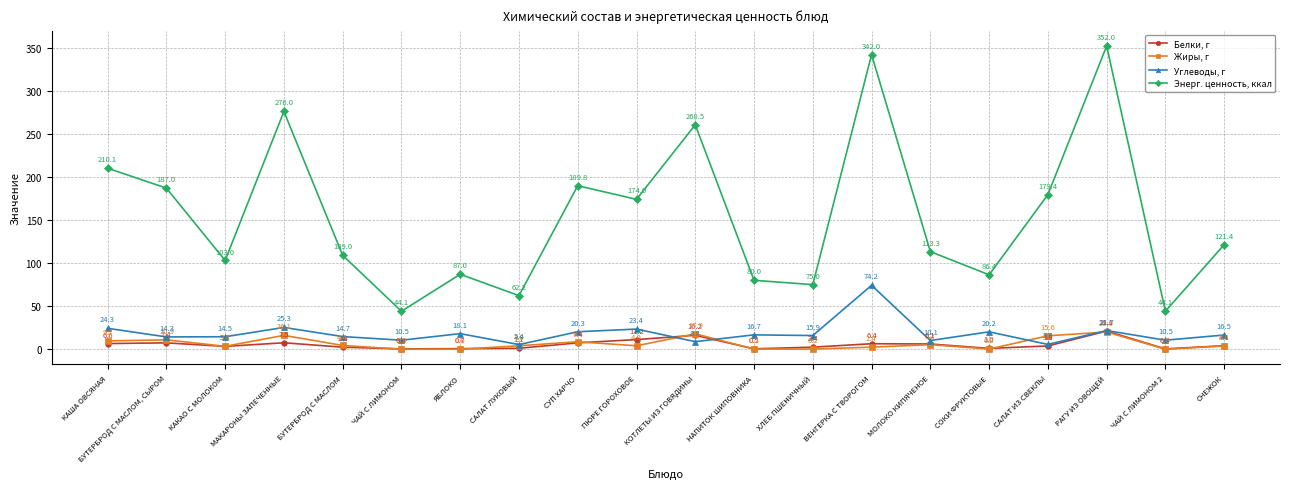

Between which two adjacent categories do Жиры, г and Углеводы, г first intersect?

ПЮРЕ ГОРОХОВОЕ and КОТЛЕТЫ ИЗ ГОВЯДИНЫ